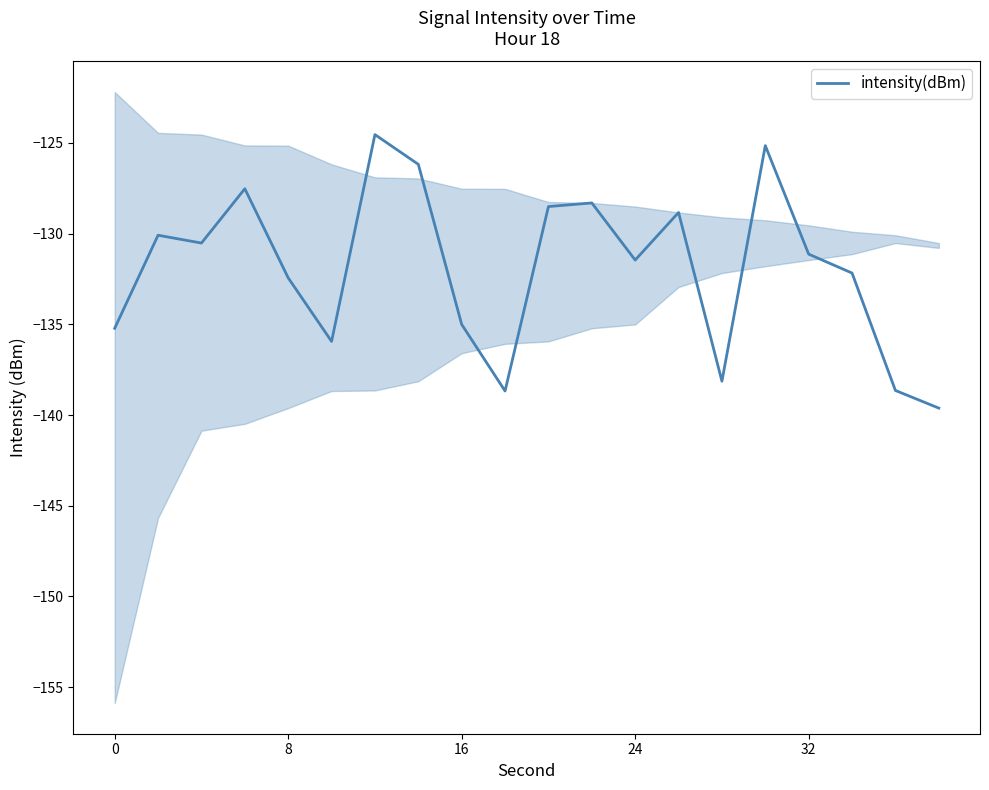

How many values are below -131?

11